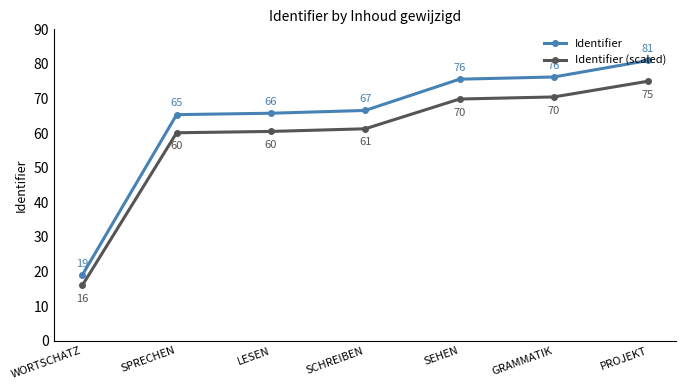

True or false: Identifier (scaled) and Identifier intersect in this chart.

False